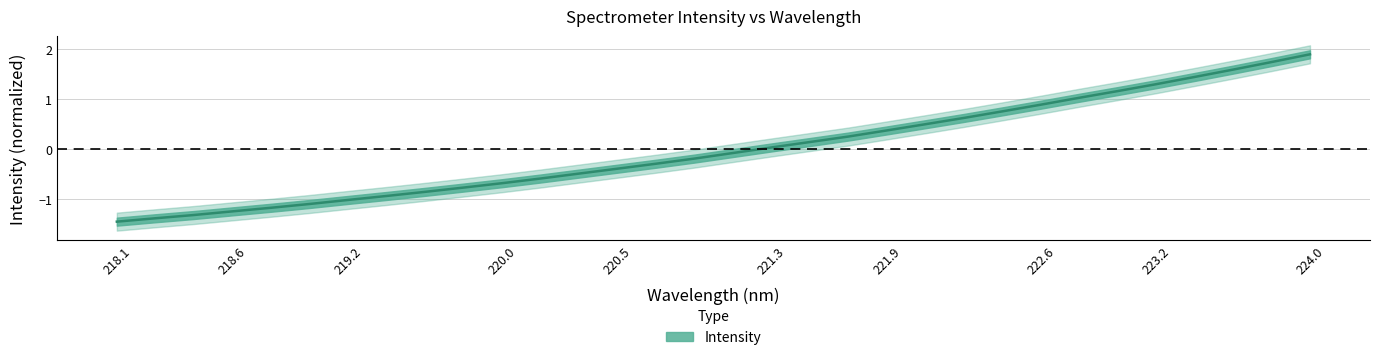

What is the label of the 6th point from the left?

219.0156